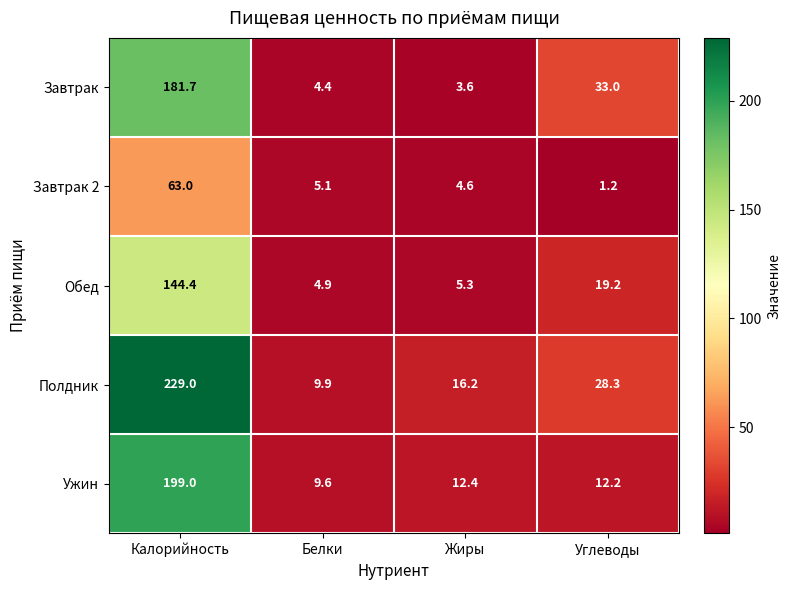

How many categories are shown in the chart?

4